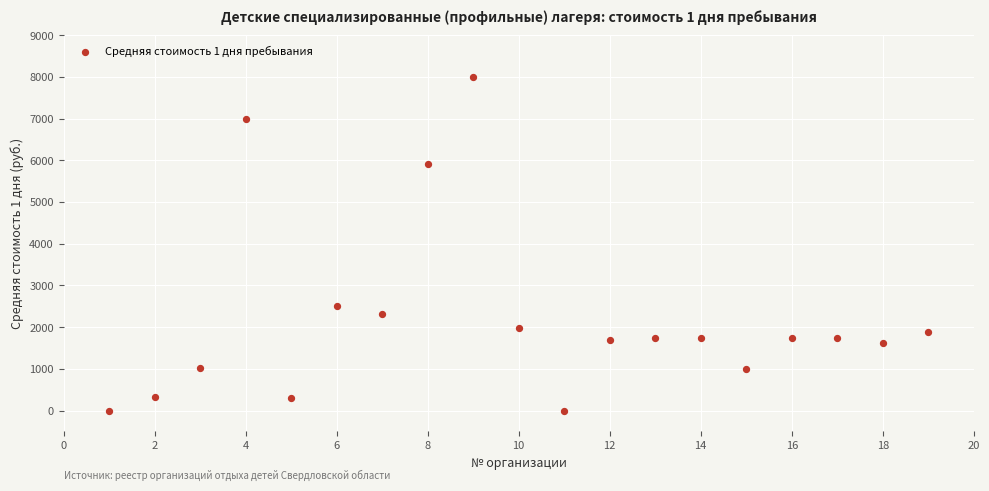

What is the range of Y values (max minus min)?

8000.0